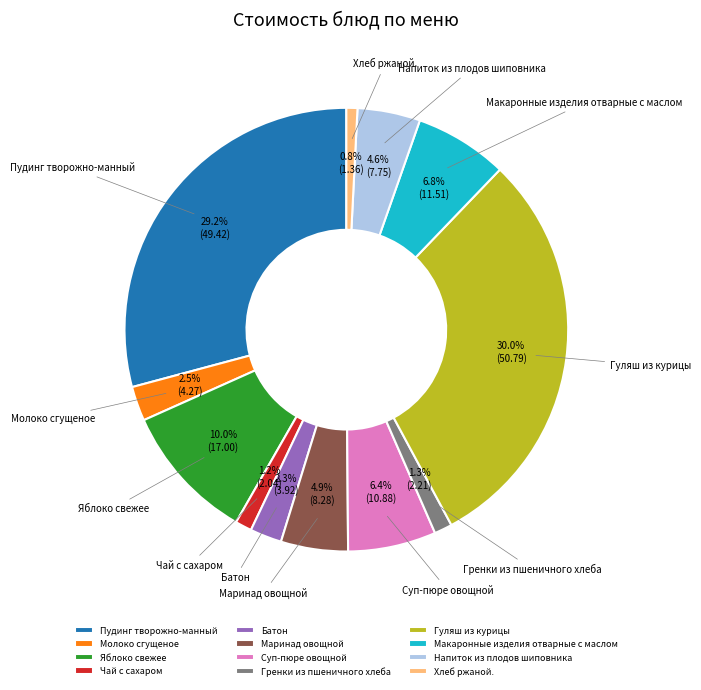

Is there any slice that represents more than half of the pie?

No